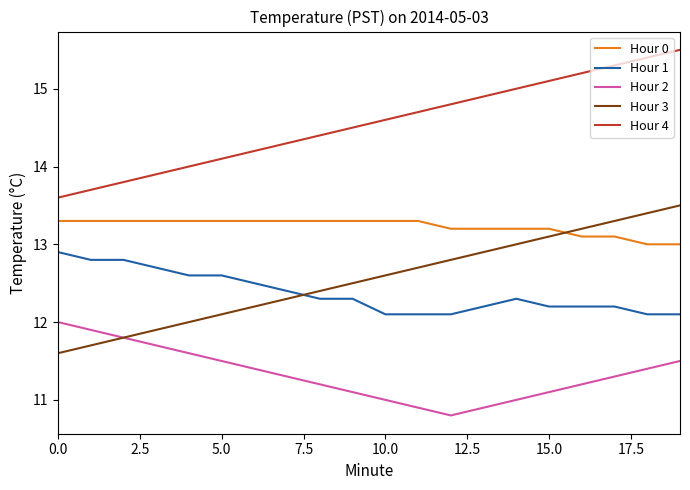

How many lines are shown in the chart?

5